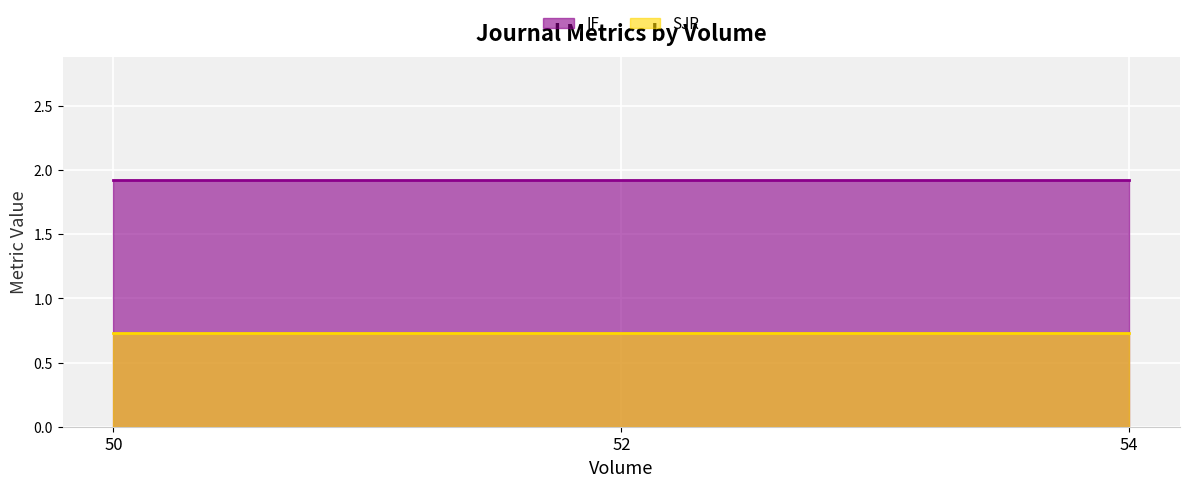

What is the difference between the highest and lowest values at 52?

1.2